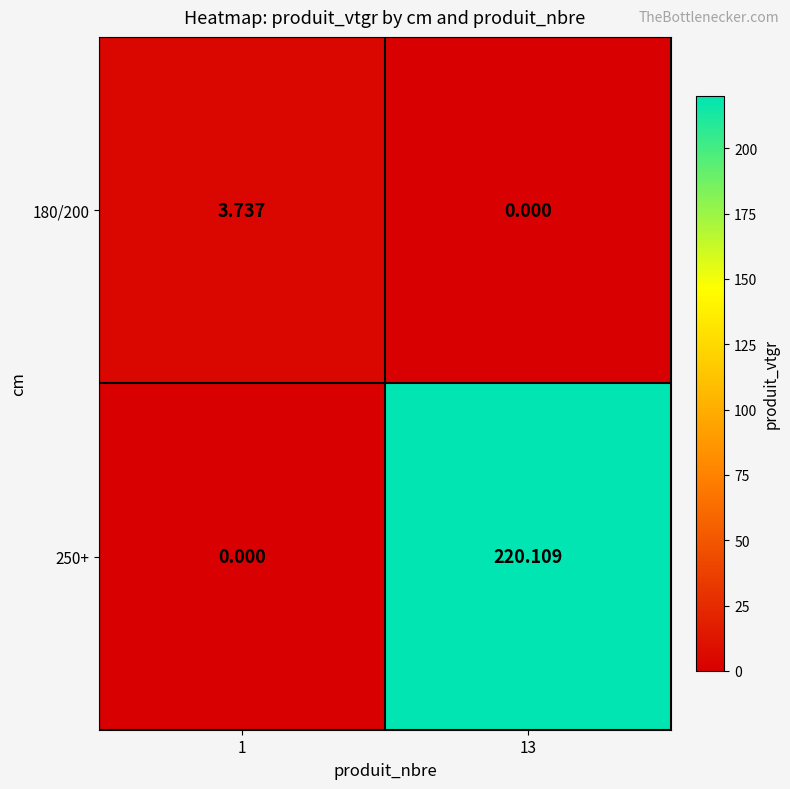

How many positive values does the 180/200 series have?

1